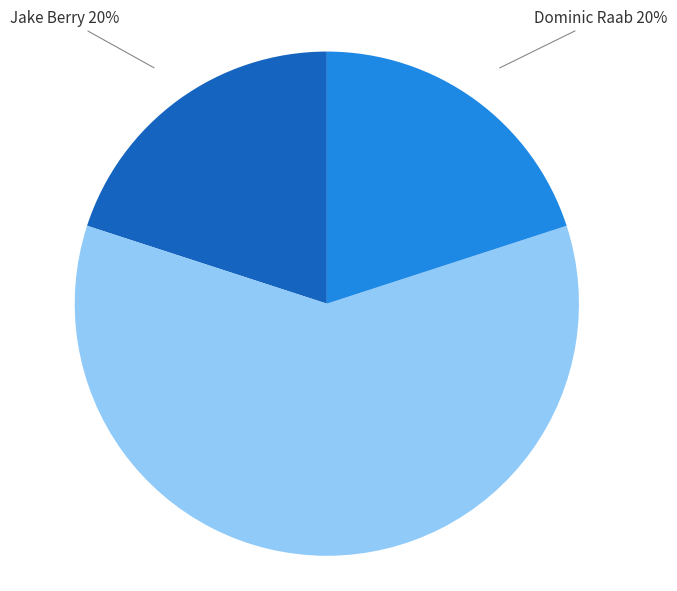

Count the number of slices in the pie.

3